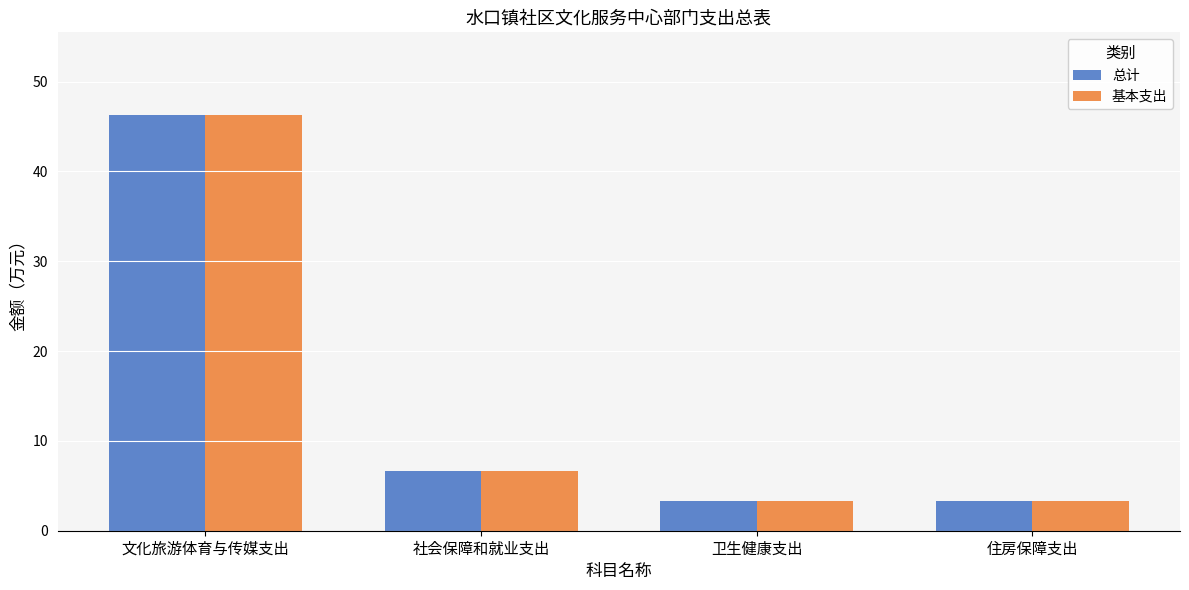

Reading left to right, what are all the values shown in this chart?

总计: 46.2	6.7	3.3	3.3
基本支出: 46.2	6.7	3.3	3.3